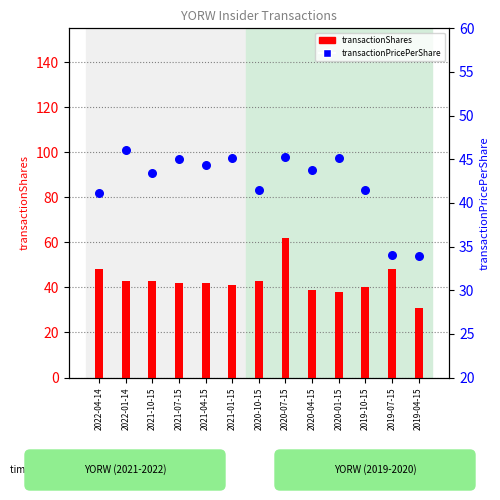

At how many categories does at least one series exceed 45?

7